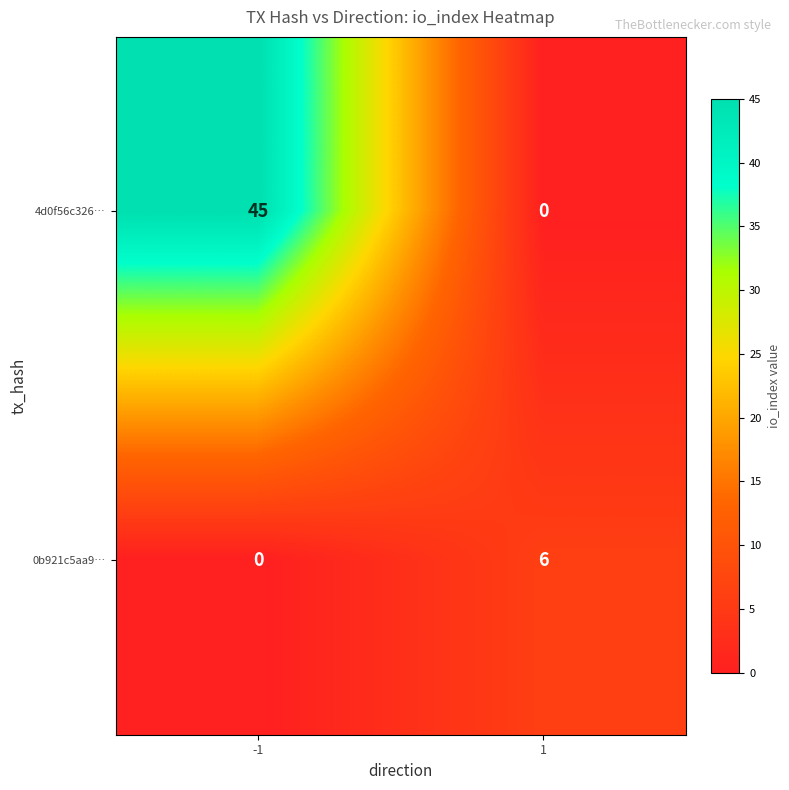

Which series has the widest spread of values?

4d0f56c326…